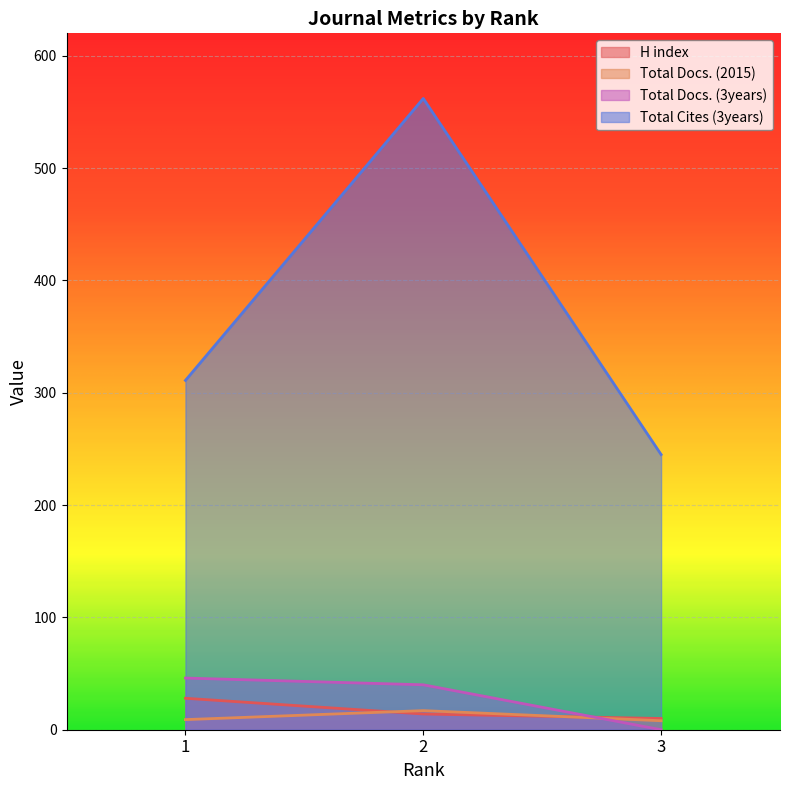

The Total Cites (3years) series shows 108 at 1. True or false?

False